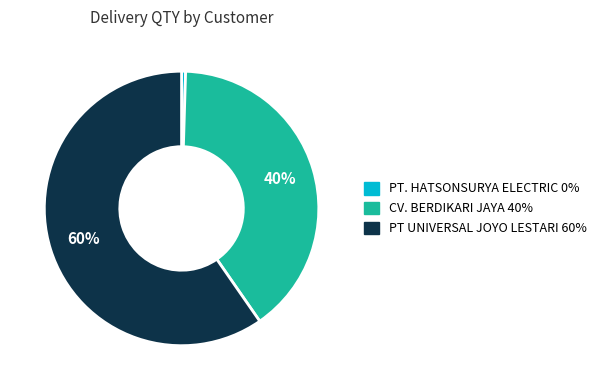

Is there any slice that represents more than half of the pie?

Yes